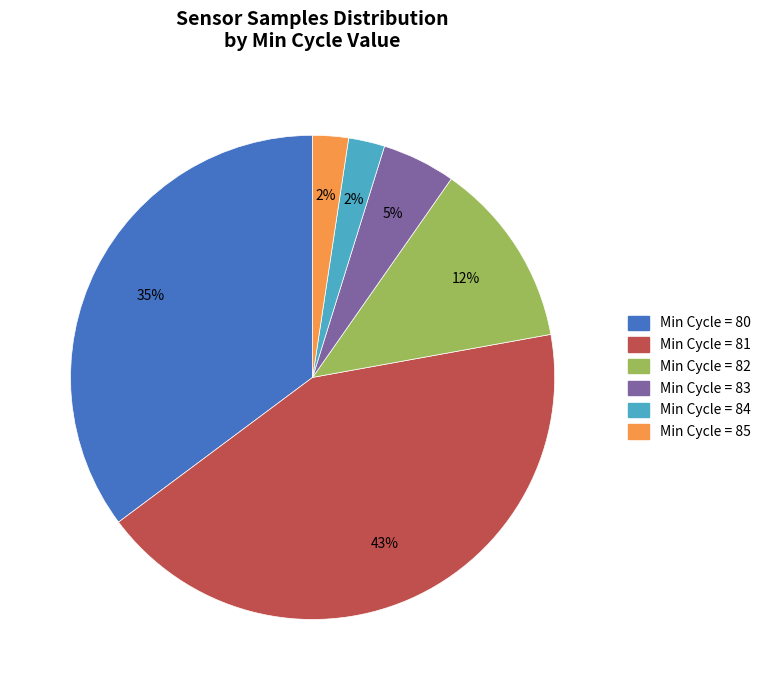

Between Min Cycle = 81 and Min Cycle = 84, which is larger?

Min Cycle = 81